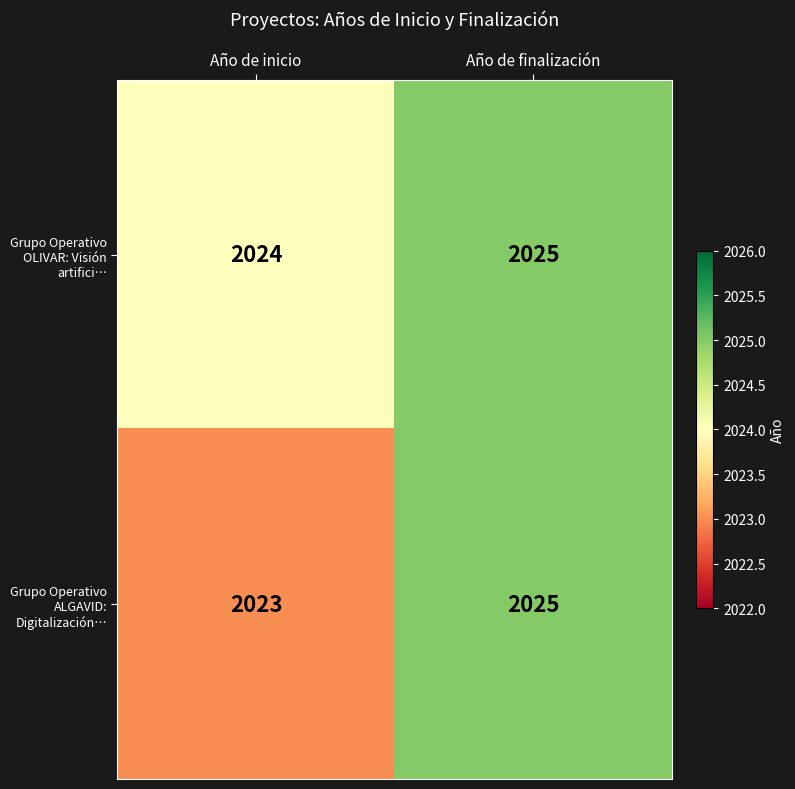

What is the minimum value shown in the chart?

2023